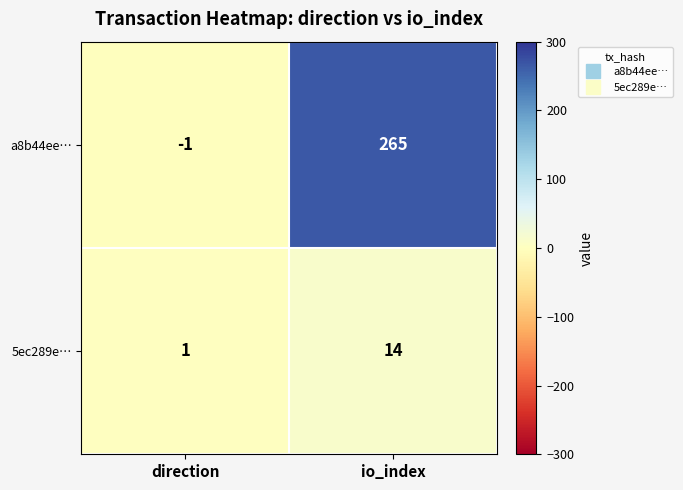

How many data points does each series have?

2